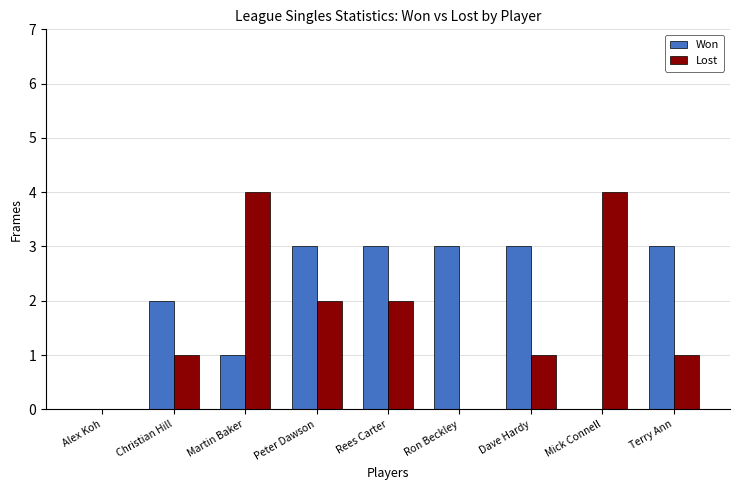

What is the total value across all series at Peter Dawson?

5